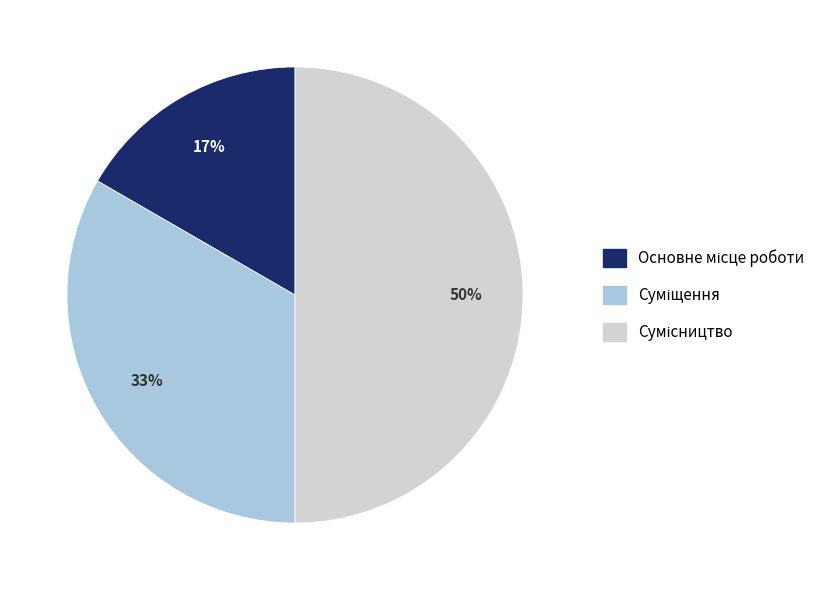

To the nearest percent, what is the average slice percentage?

33%